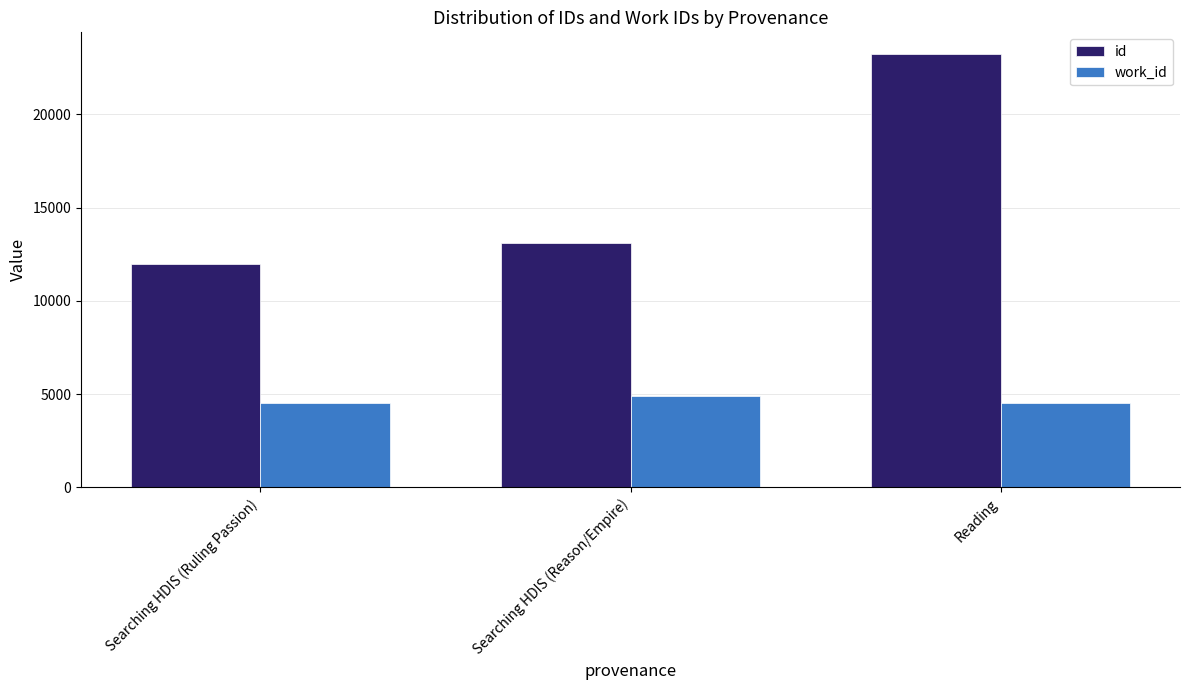

What are all the series names shown in the legend?

id, work_id